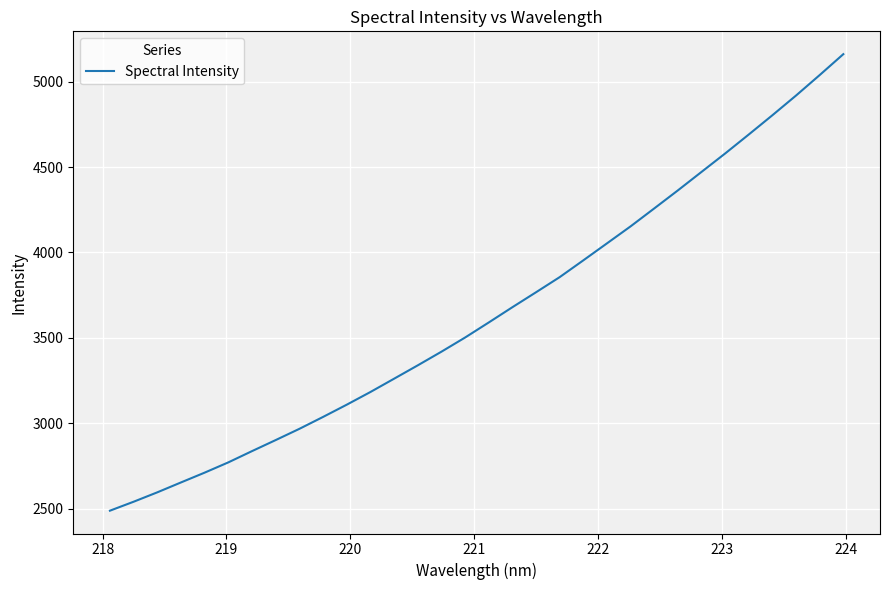

What is the difference between the maximum and minimum values?

2674.5